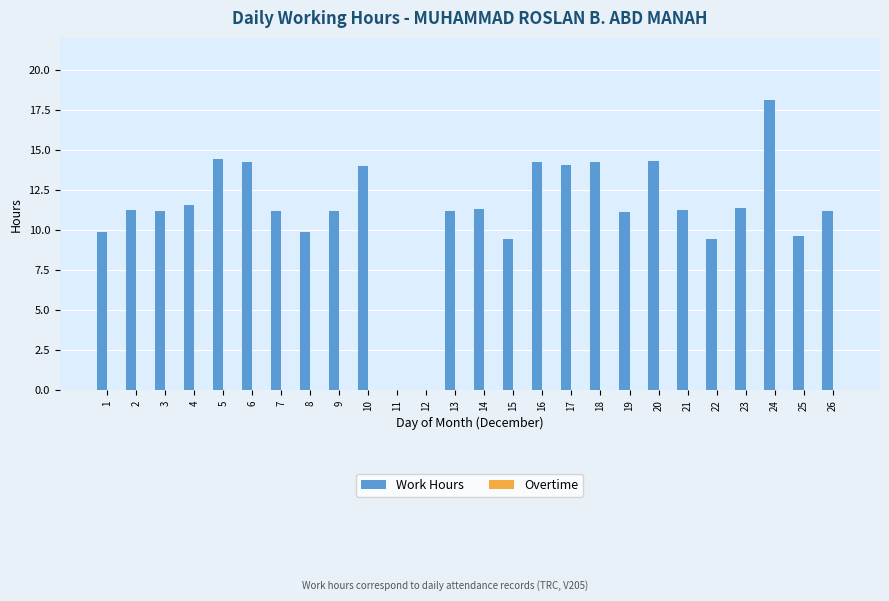

Approximately how many times larger is the value at 15 compared to 3?

0.8